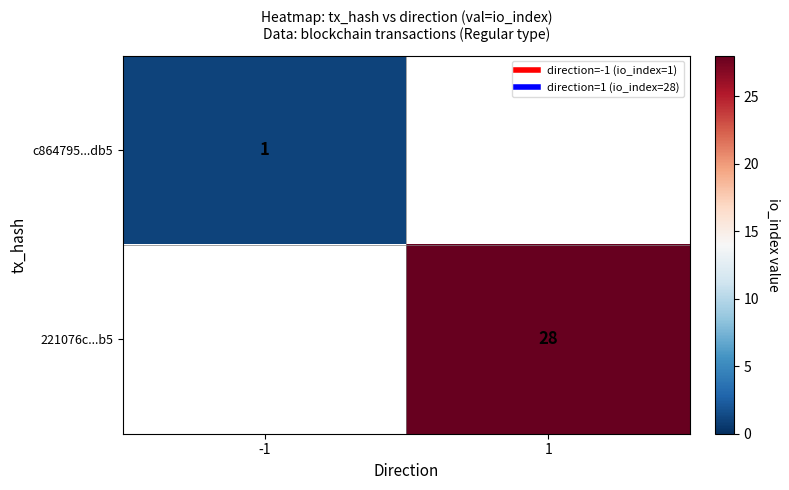

Between 1 and -1, which is larger?

-1